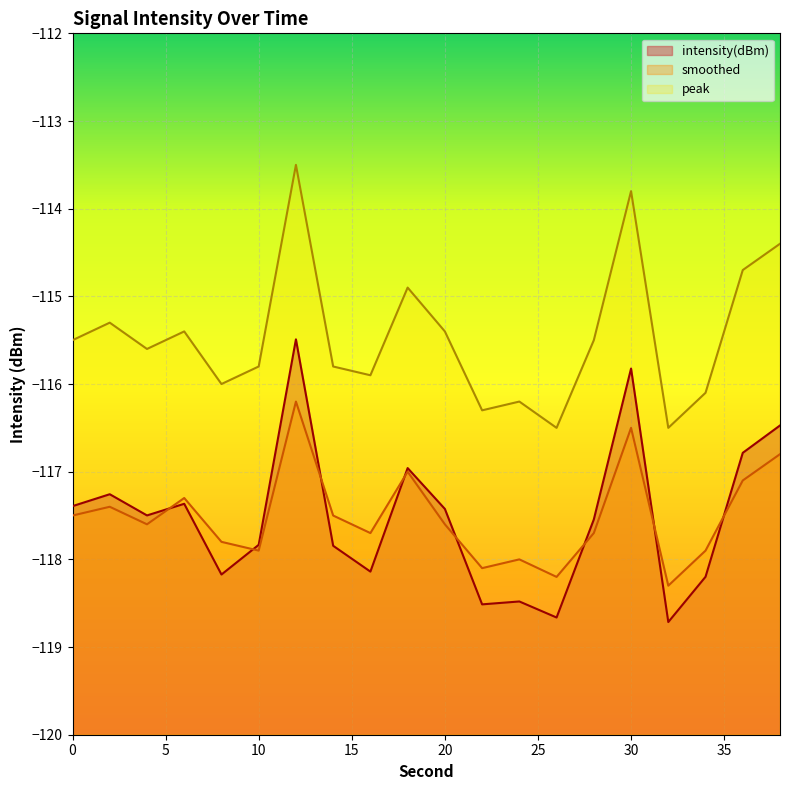

Is the value of smoothed at 30 greater than the value of peak at 20?

No